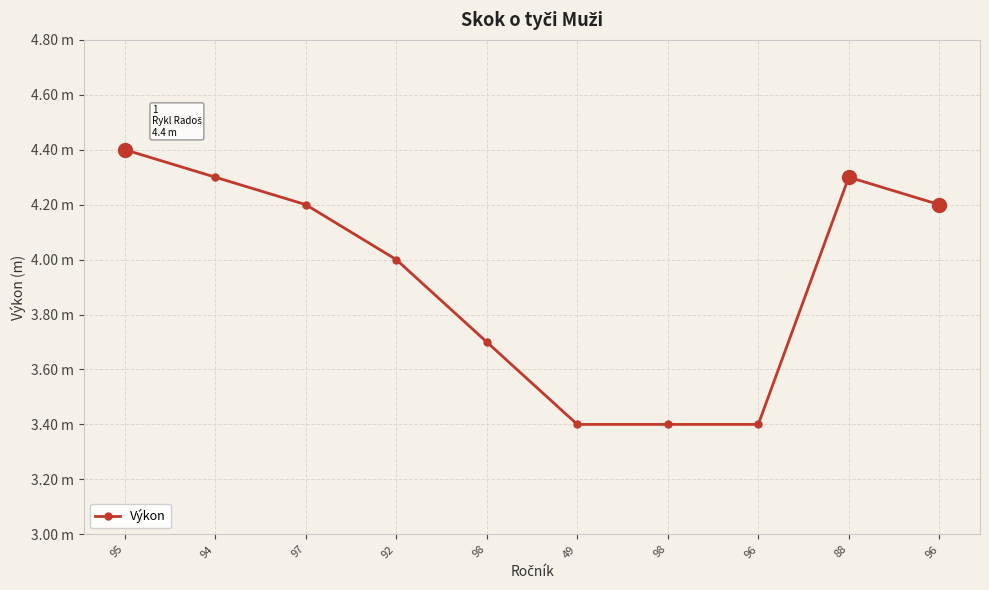

Does the chart have visible grid lines?

Yes